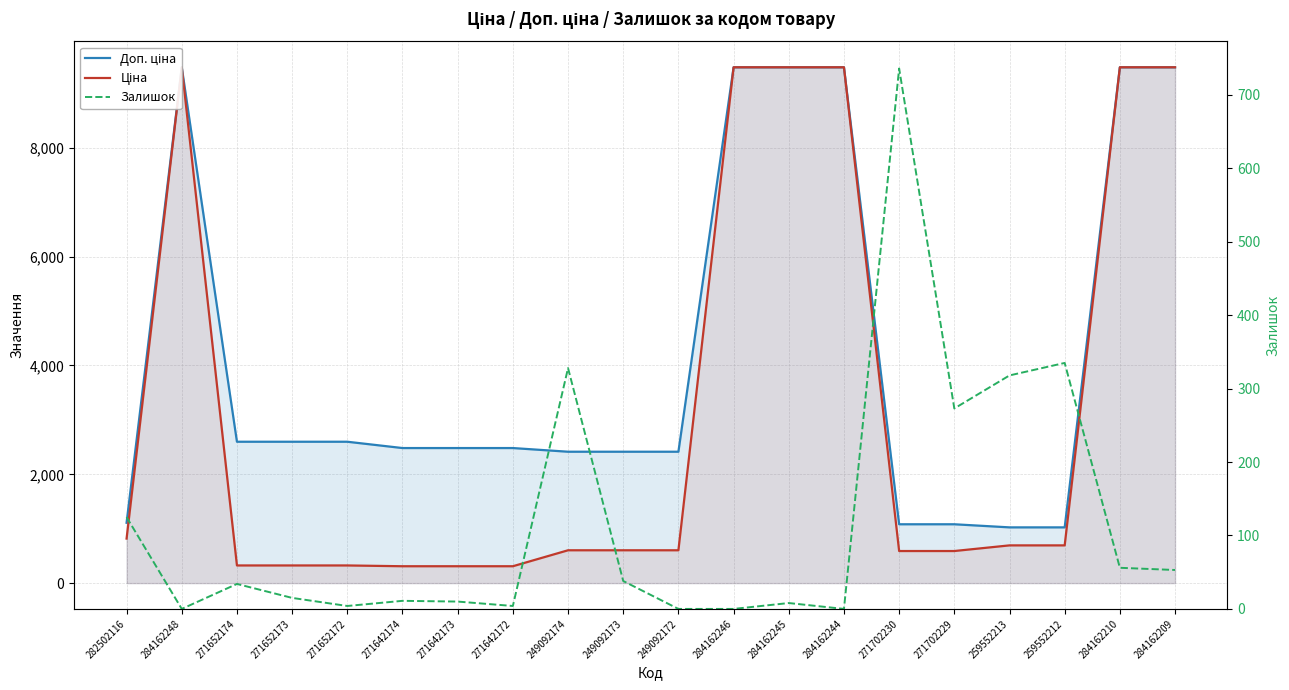

At which category does Доп. ціна reach its first local peak?

284162248